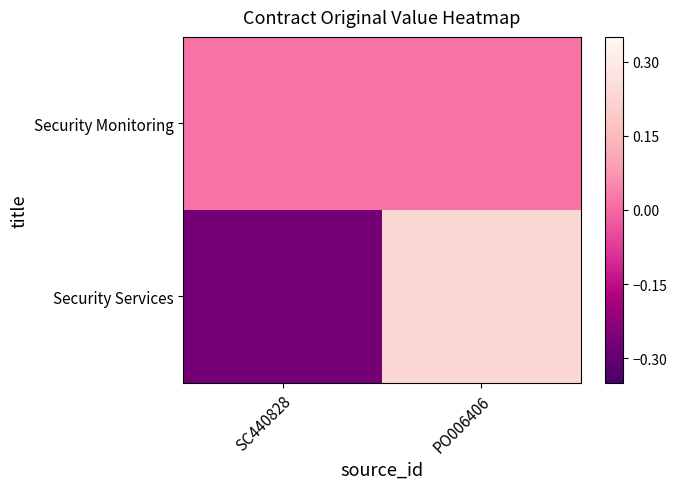

Which series changed the most between SC440828 and PO006406?

Security Services